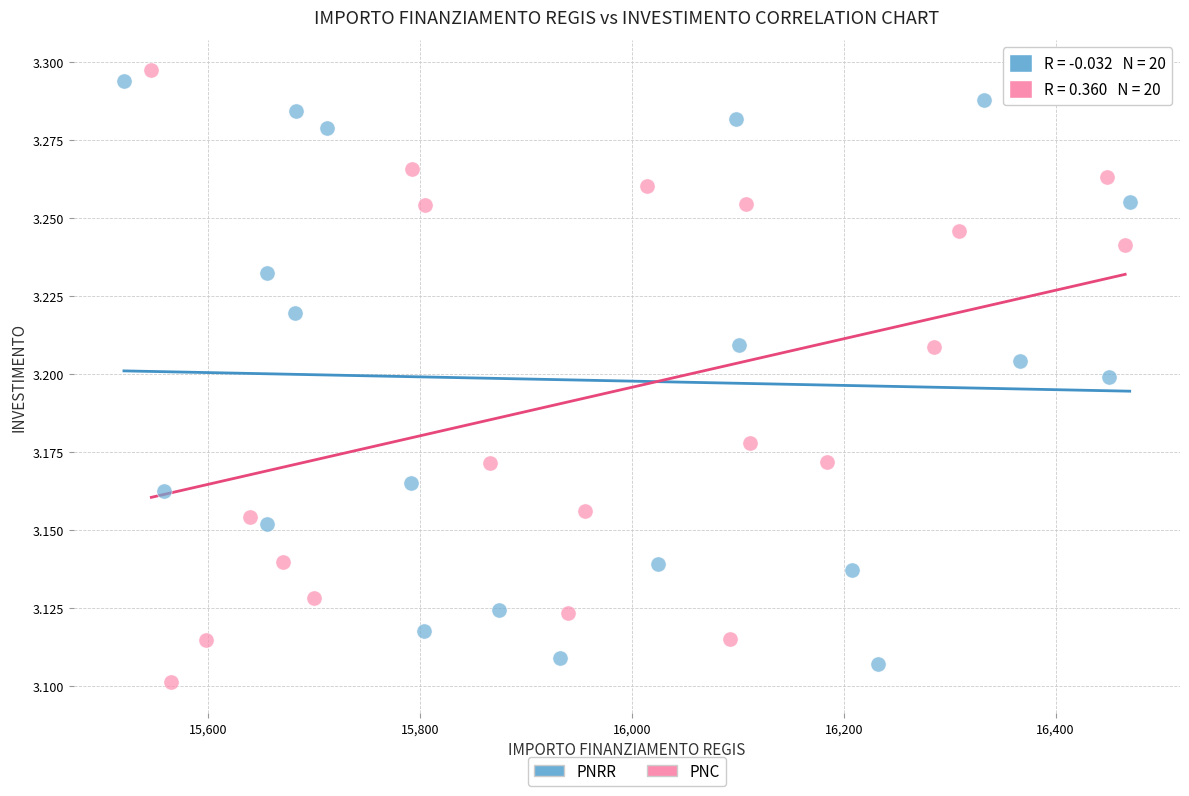

Which series reaches the maximum Y coordinate?

PNC